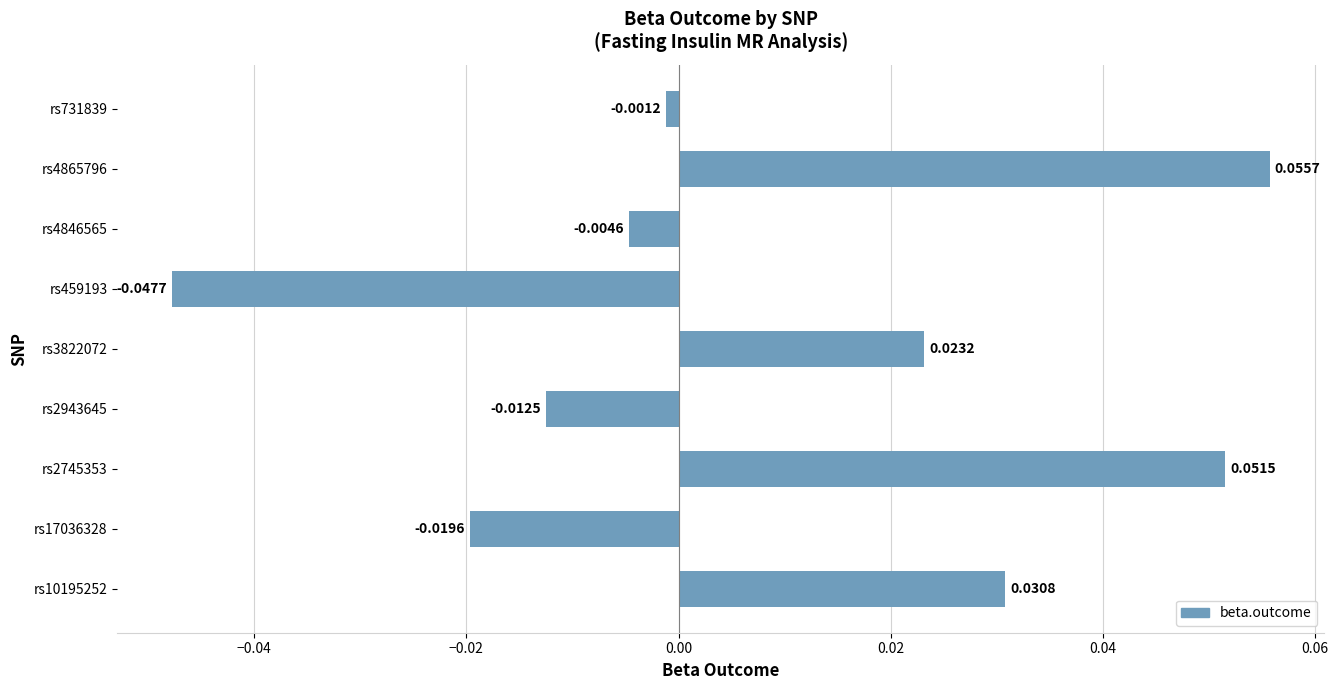

Rank the categories by value from highest to lowest.

rs4865796, rs2745353, rs10195252, rs3822072, rs731839, rs4846565, rs2943645, rs17036328, rs459193